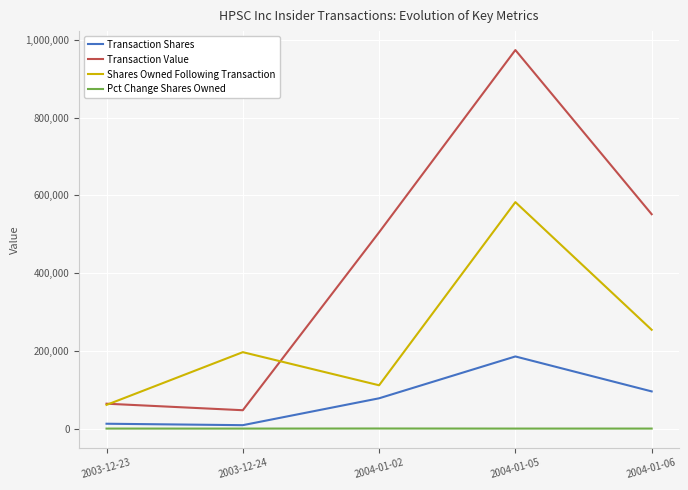

Is the value of Pct Change Shares Owned at 2004-01-02 greater than the value of Transaction Value at 2004-01-02?

No